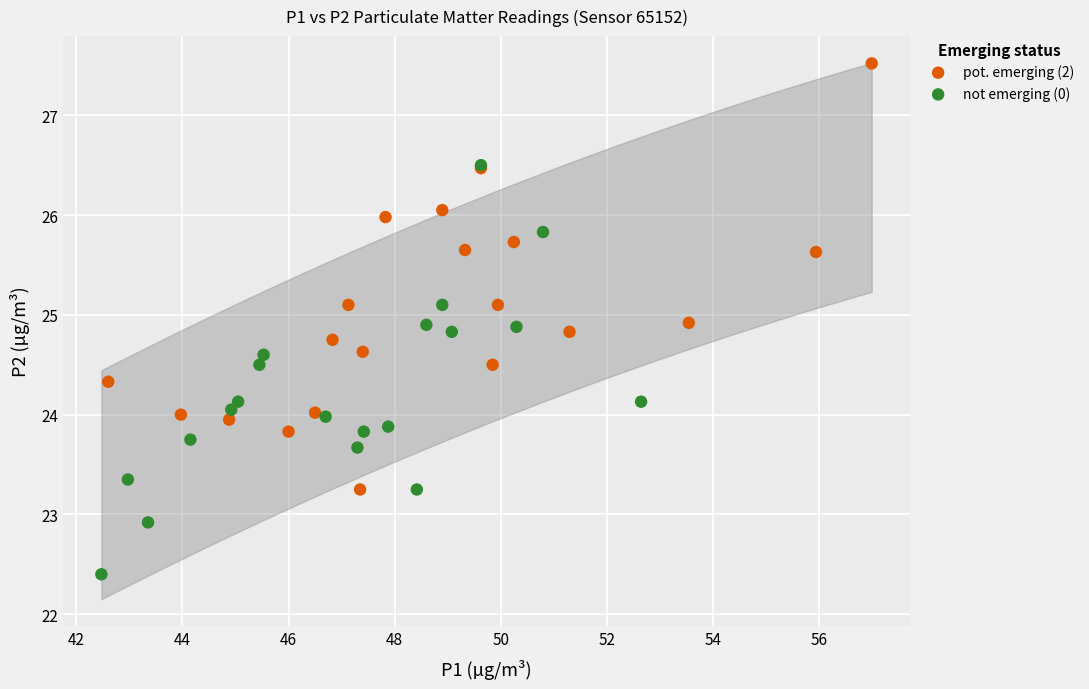

Which series contains the lowest Y value?

not emerging (0)